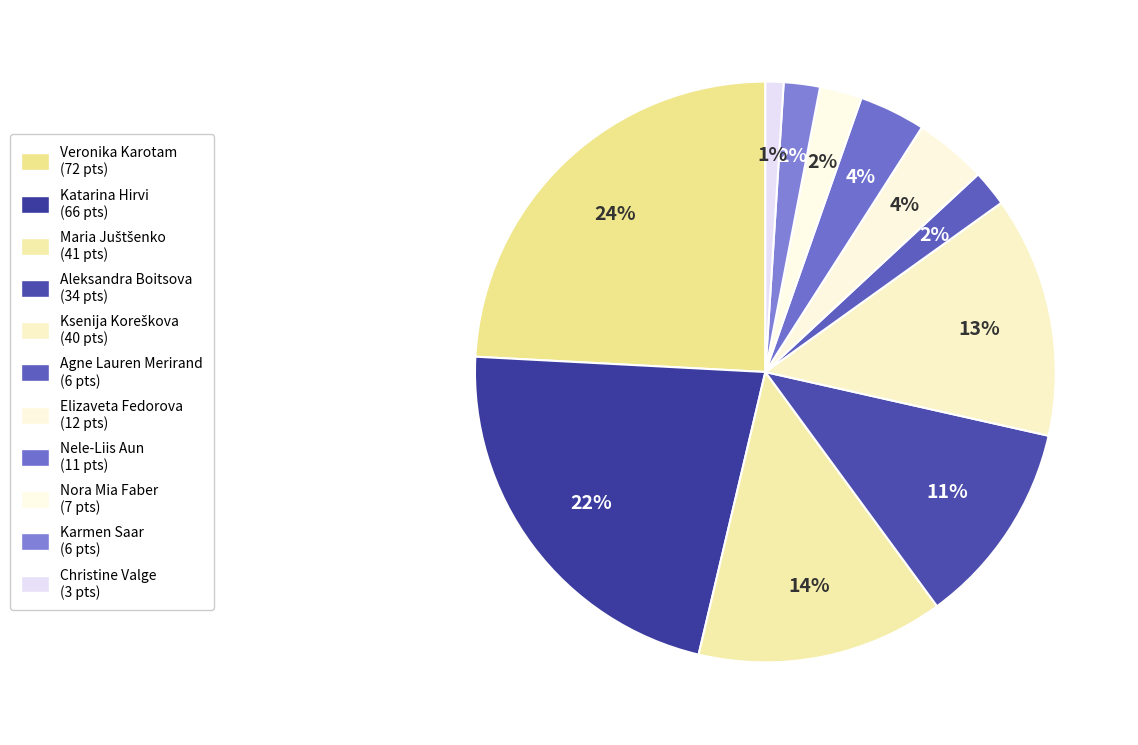

How many segments does this pie chart have?

11